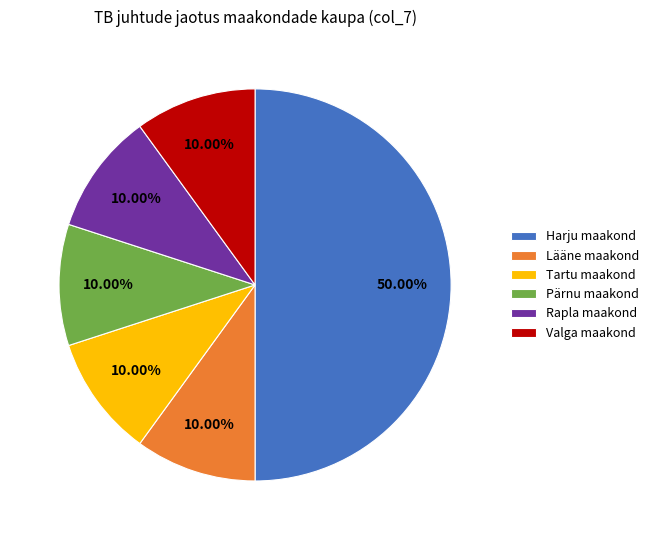

Count the number of slices in the pie.

6